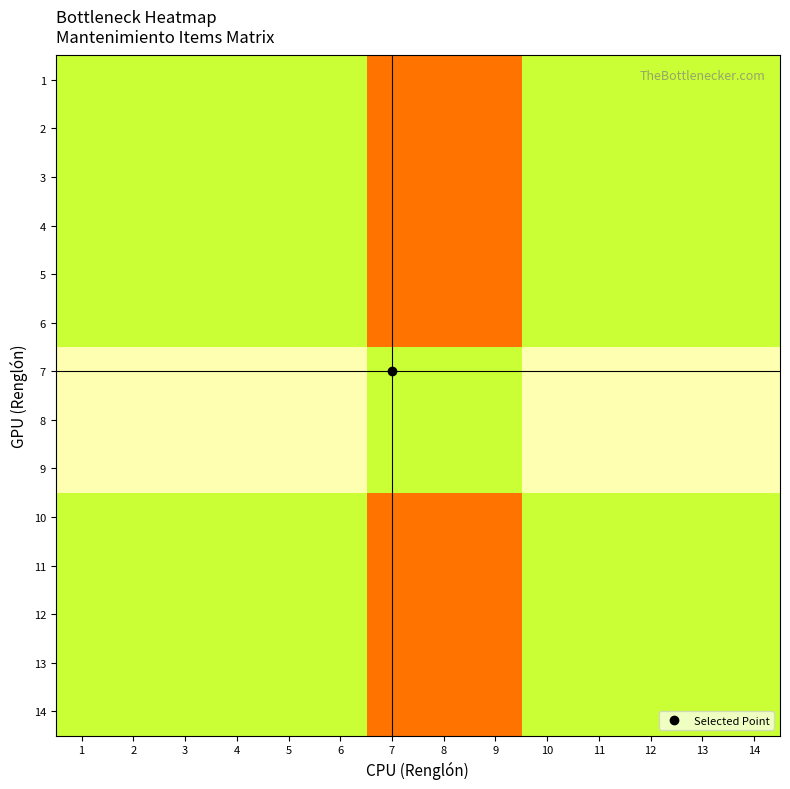

How many distinct data groups are displayed?

14